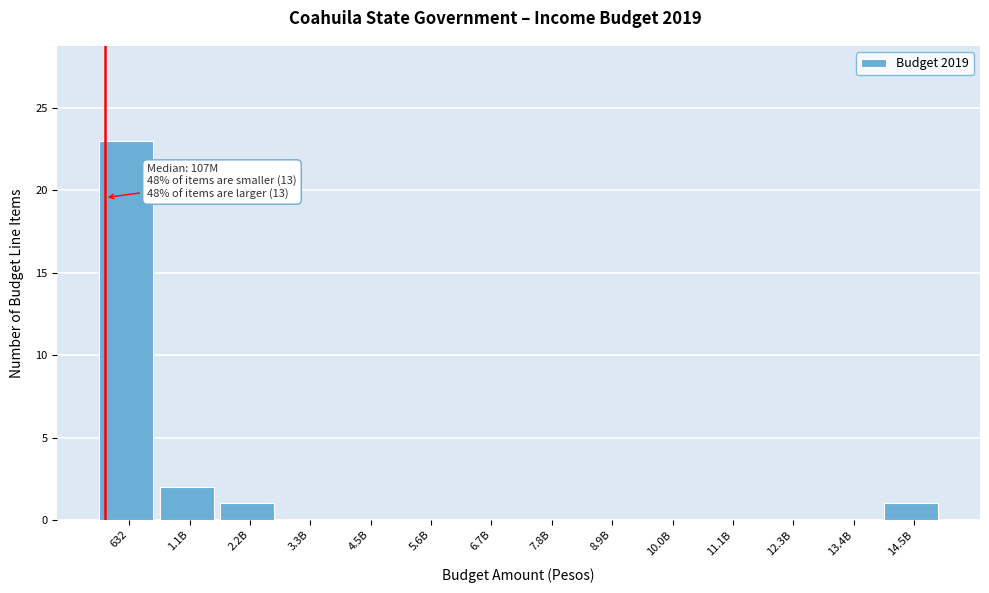

Reading left to right, list all the values displayed in this chart.

632=23	1.1B=2	2.2B=1	3.3B=0	4.5B=0	5.6B=0	6.7B=0	7.8B=0	8.9B=0	10.0B=0	11.1B=0	12.3B=0	13.4B=0	14.5B=1